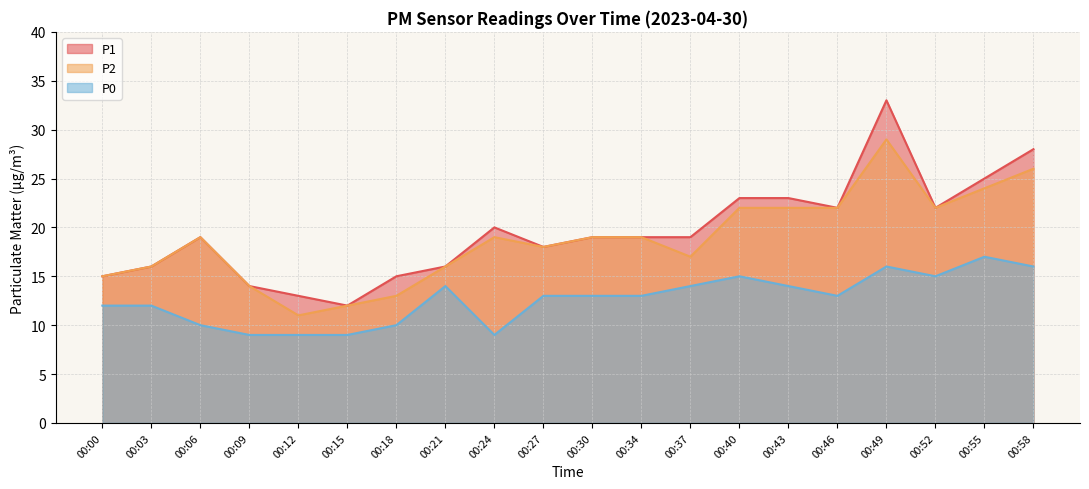

The P0 series shows 16 at 00:49. True or false?

True